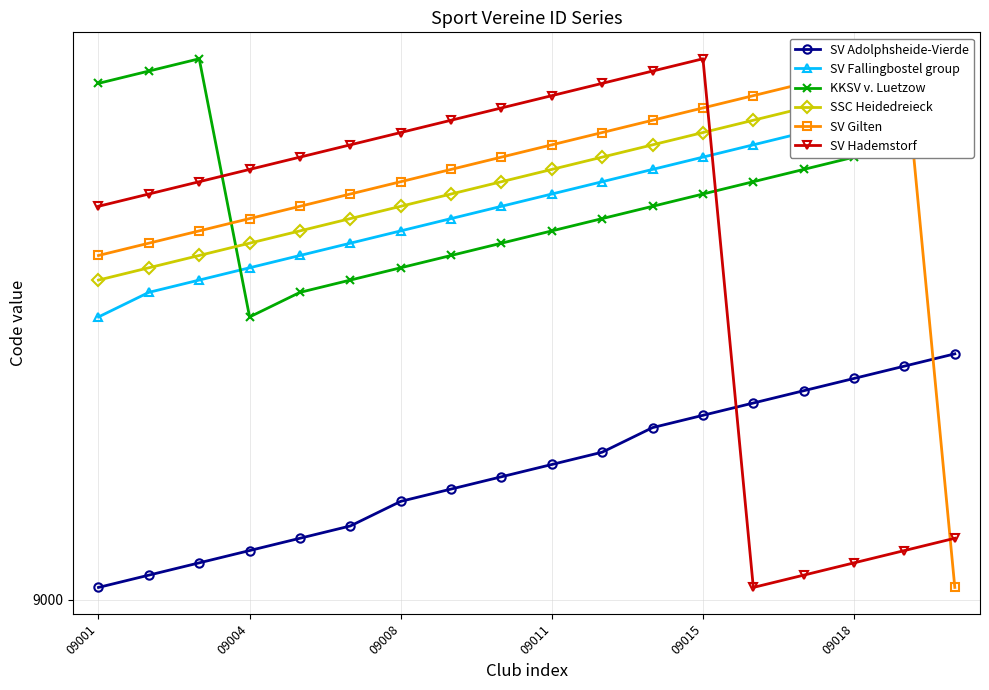

Is the value of SSC Heidedreieck at 09018 greater than the value of KKSV v. Luetzow at 09001?

No